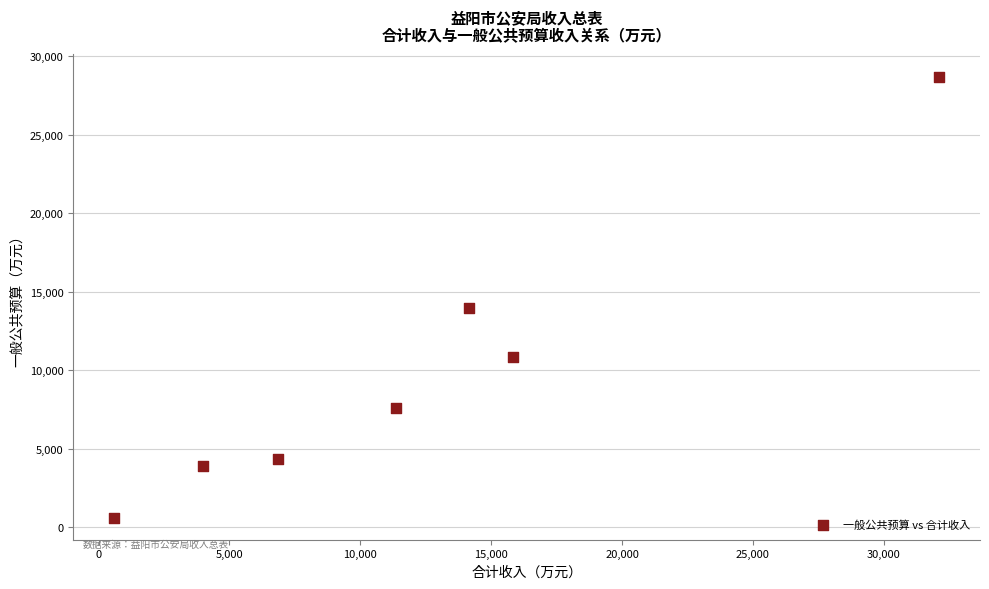

What is the range of Y values (max minus min)?

28115.2